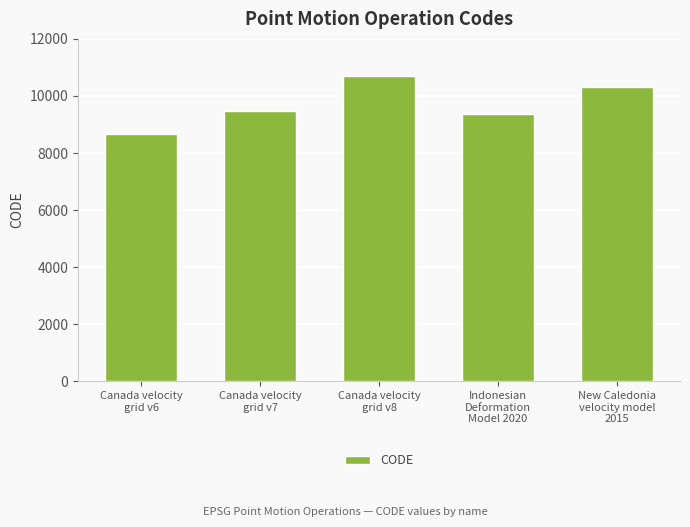

What is the change in value from Canada velocity
grid v6 to New Caledonia
velocity model
2015?

+1647